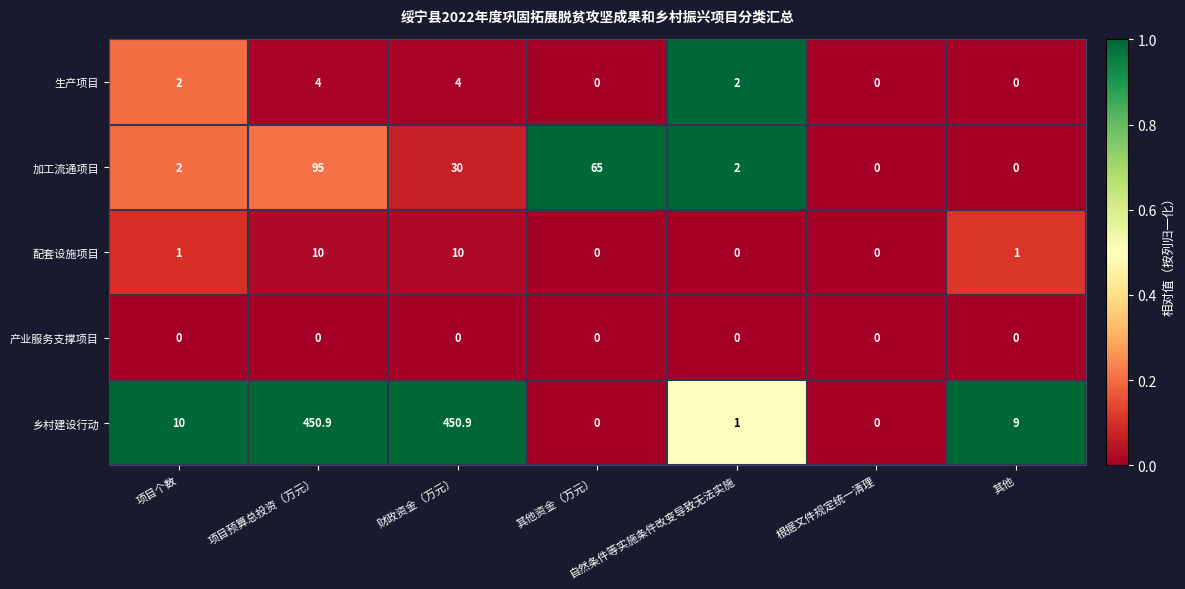

What is the maximum value shown in the chart?

450.9